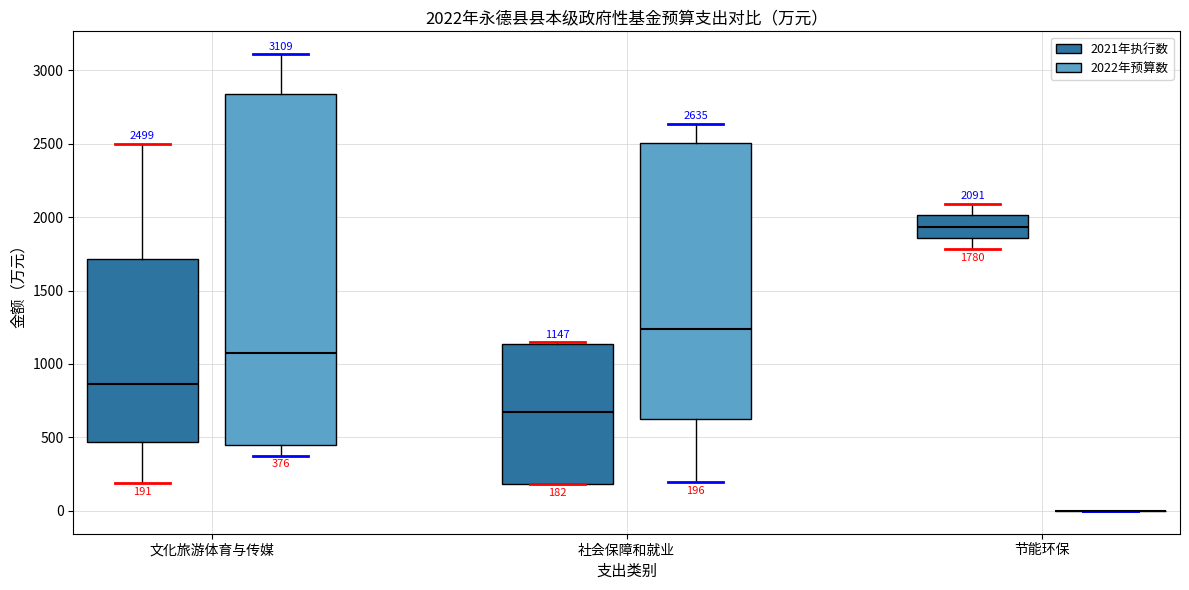

Which box is the tallest, from its lower edge to its upper edge?

文化旅游体育与传媒 (2022年预算数)